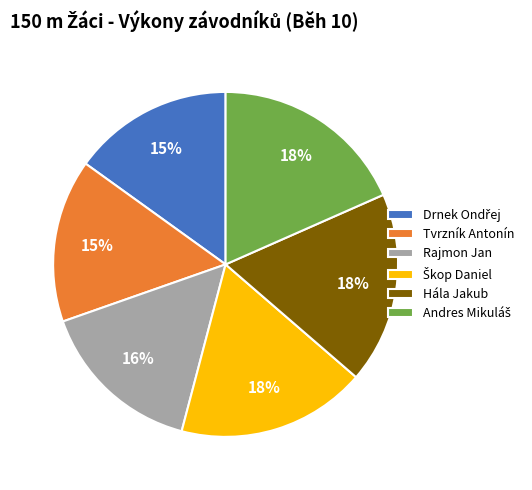

The Tvrzník Antonín slice represents 1% of the pie. True or false?

False